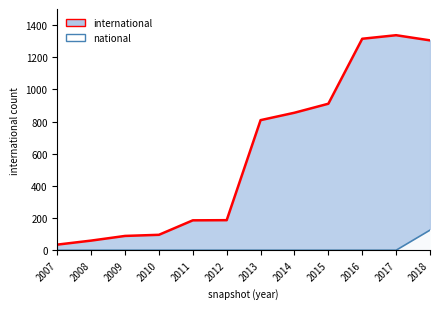

How many lines are shown in the chart?

2